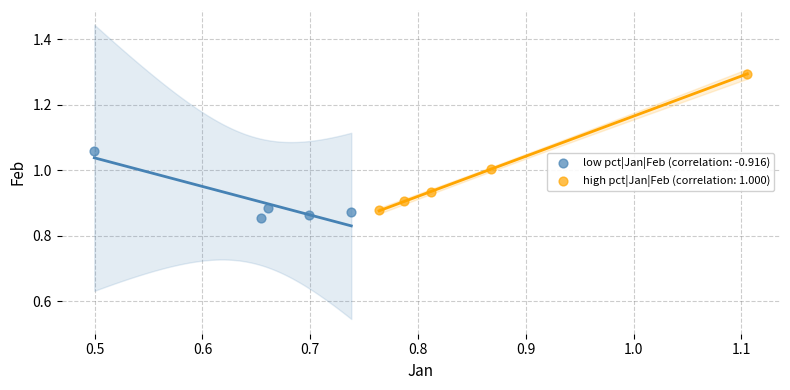

Which series reaches the minimum Y coordinate?

low pct|Jan|Feb (correlation: -0.916)